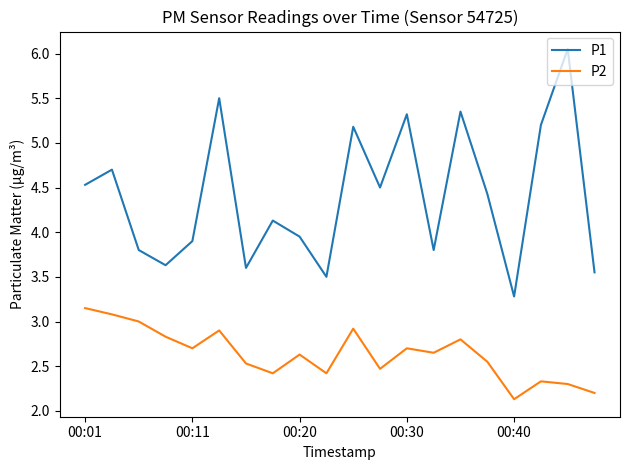

True or false: P1 and P2 intersect in this chart.

False